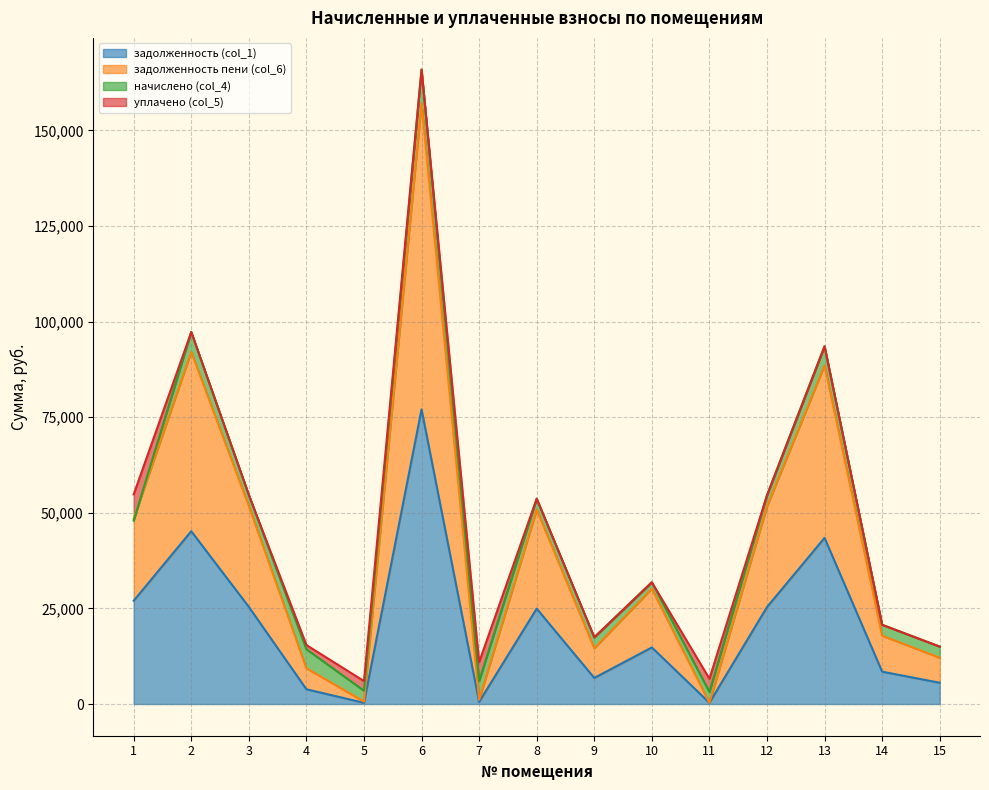

The value of задолженность (col_1) at 2 is 45175.3. True or false?

True